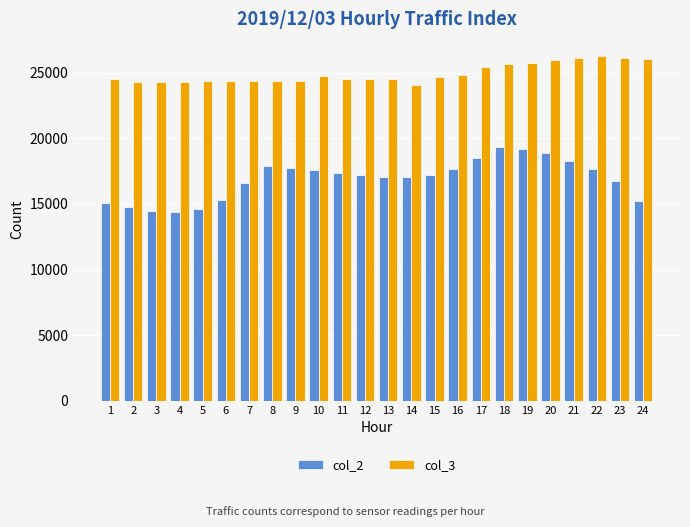

What is the sum of the col_3 values at 23 and 17?

51582